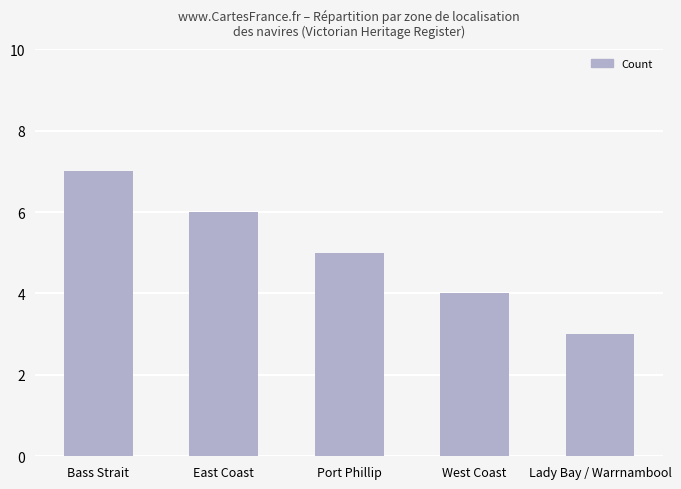

Which category has the highest value across all series?

Bass Strait